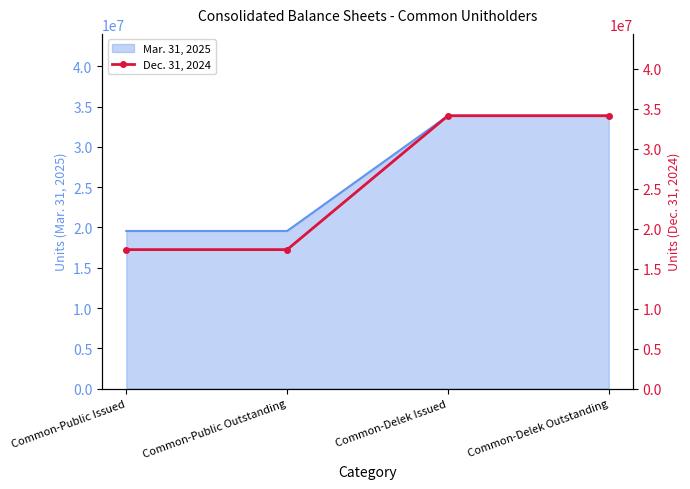

List the labels in order of value, smallest first.

Common-Public Issued, Common-Public Outstanding, Common-Delek Issued, Common-Delek Outstanding